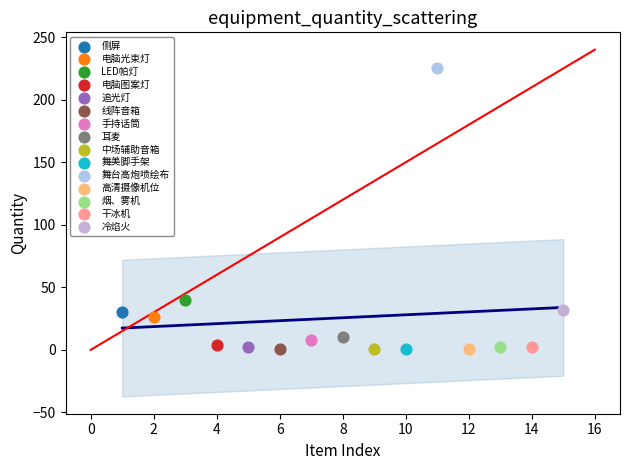

What are all the series names shown in the legend?

侧屏, 电脑光束灯, LED帕灯, 电脑图案灯, 追光灯, 线阵音箱, 手持话筒, 耳麦, 中场辅助音箱, 舞美脚手架, 舞台高炮喷绘布, 高清摄像机位, 烟、雾机, 干冰机, 冷焰火